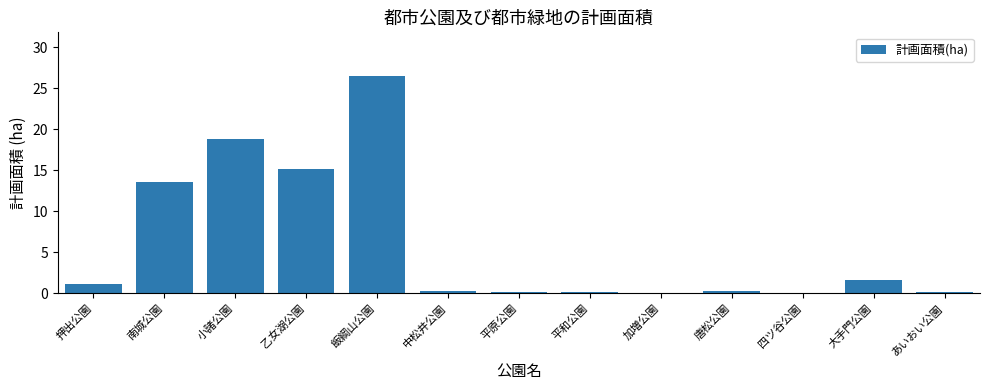

Is it true that the value at 大手門公園 is 1.6?

True